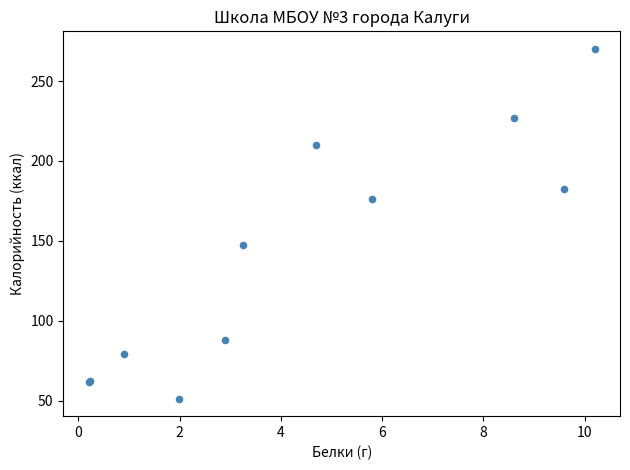

What Y value in the scatter plot is closest to 160?

147.4